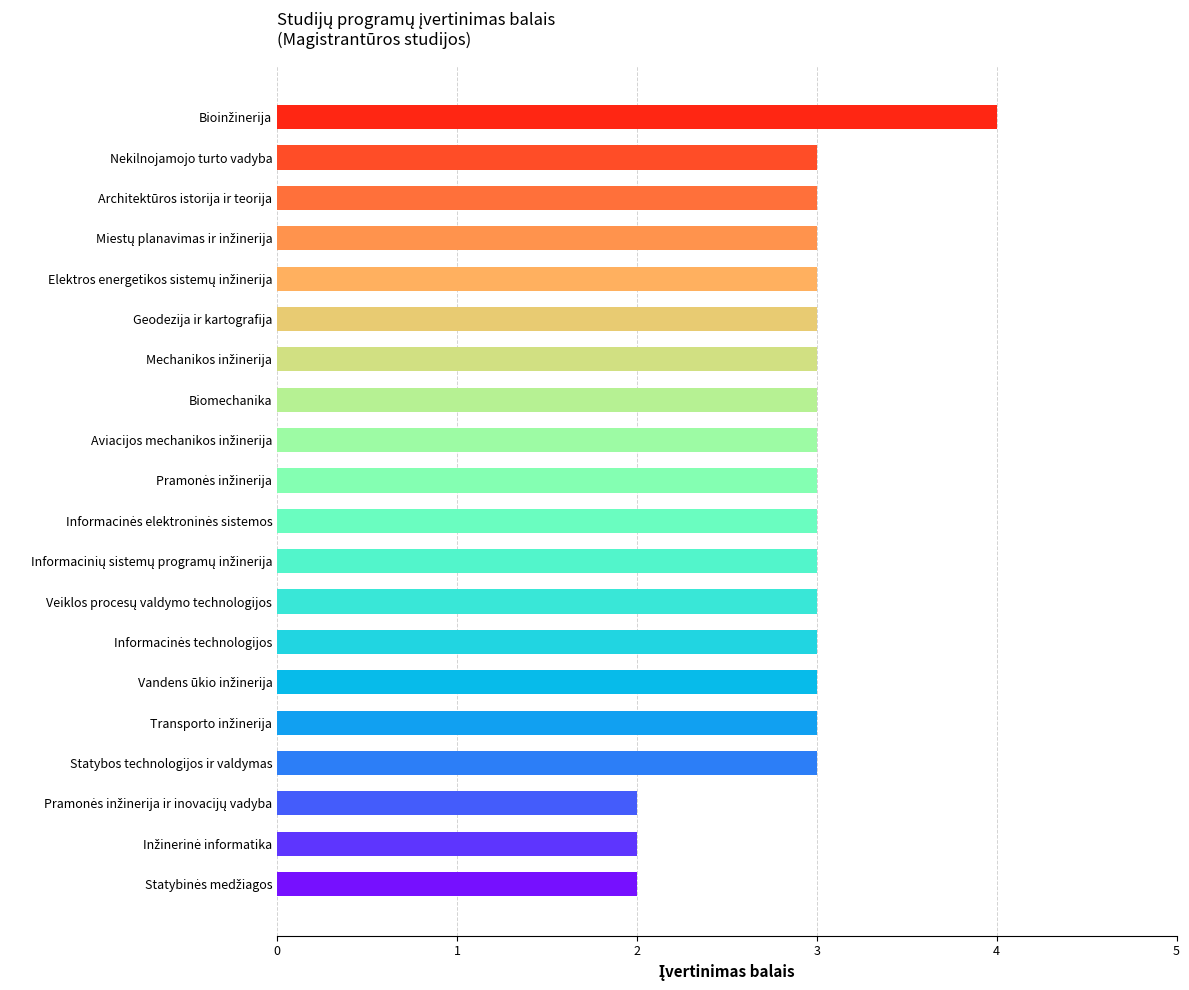

What position from the top is Statybos technologijos ir valdymas?

17